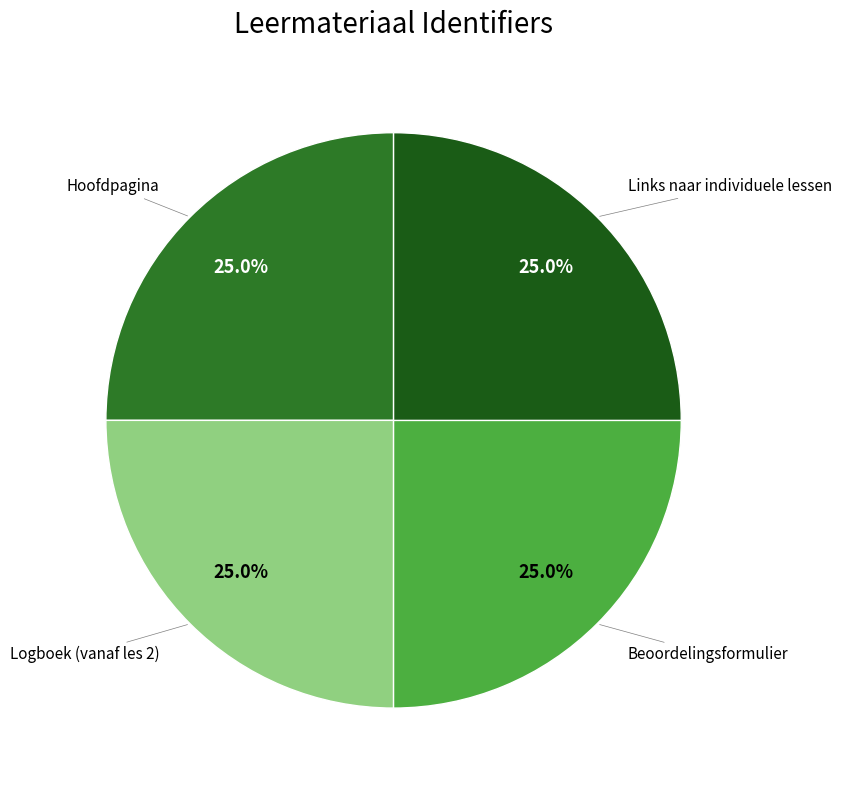

How many segments does this pie chart have?

4